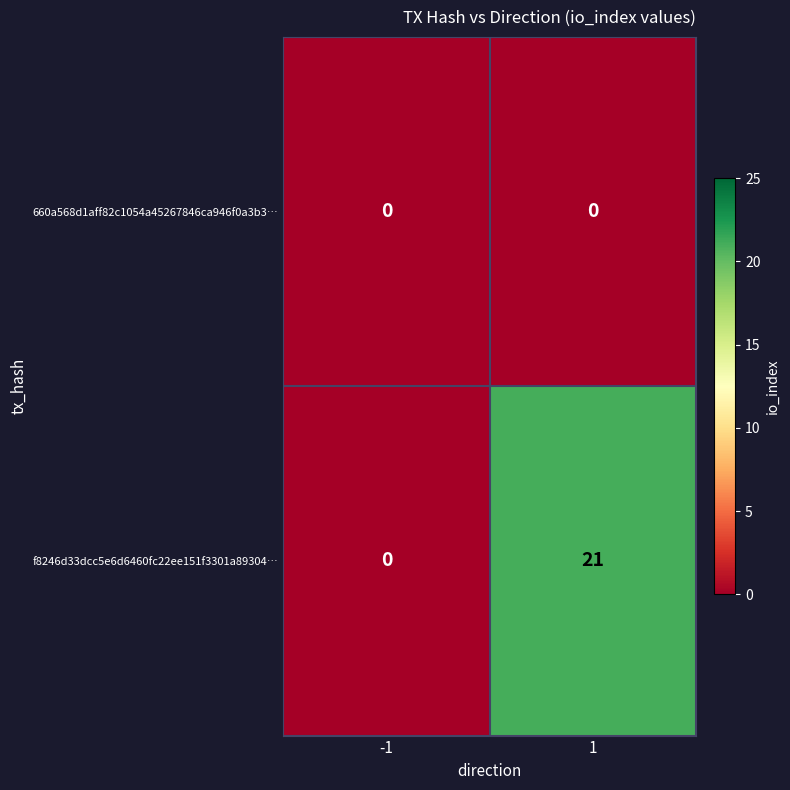

Between -1 and 1, which series saw the biggest shift?

f8246d33dcc5e6d6460fc22ee151f3301a89304…